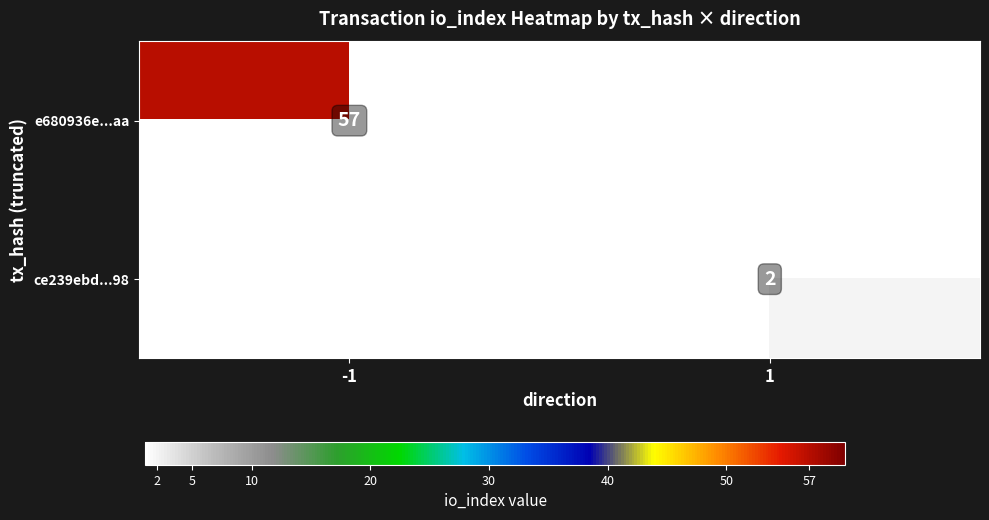

Is it true that ce239ebd...98 equals 1 at 1?

False